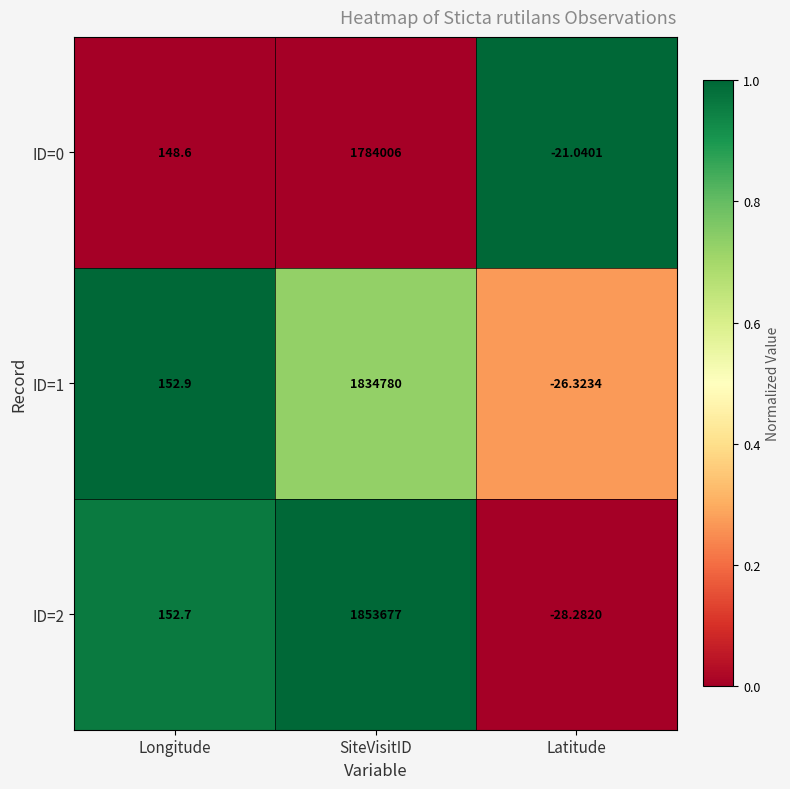

Is the value of ID=2 at Longitude greater than the value of ID=1 at SiteVisitID?

No